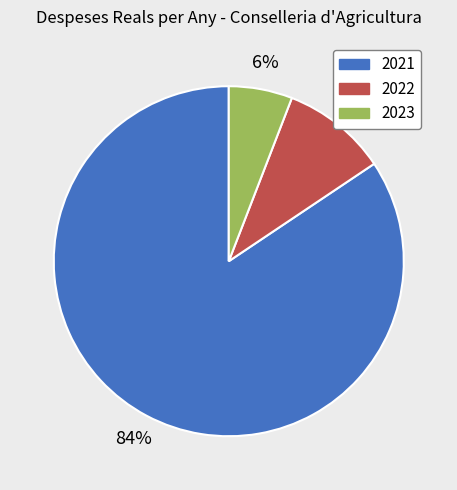

The 2021 slice represents 84% of the pie. True or false?

True